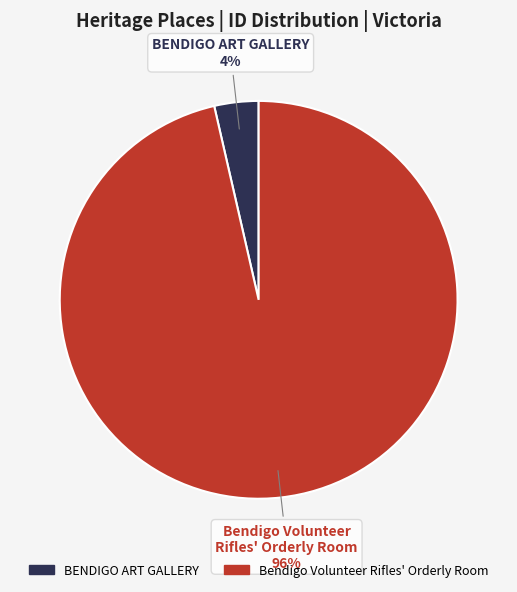

Between BENDIGO ART GALLERY and Bendigo Volunteer Rifles' Orderly Room, which is larger?

Bendigo Volunteer Rifles' Orderly Room